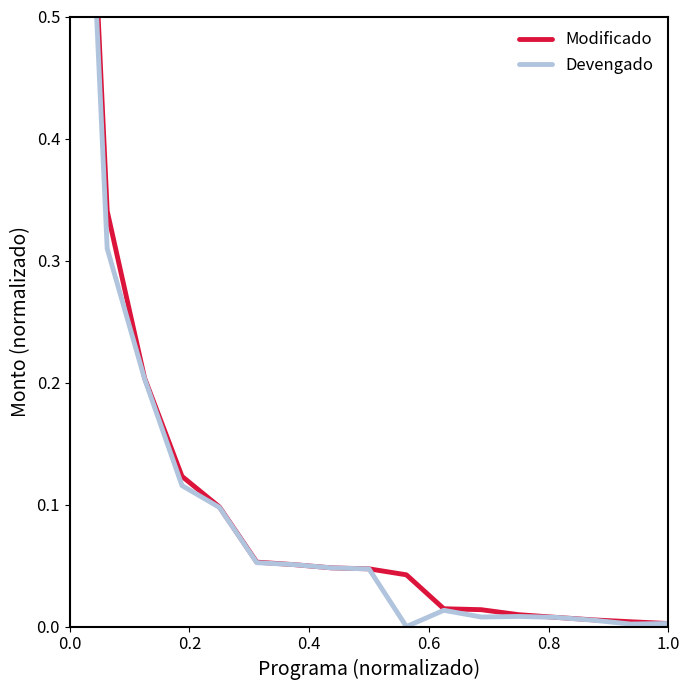

How many interior local valleys does the Devengado series have?

3